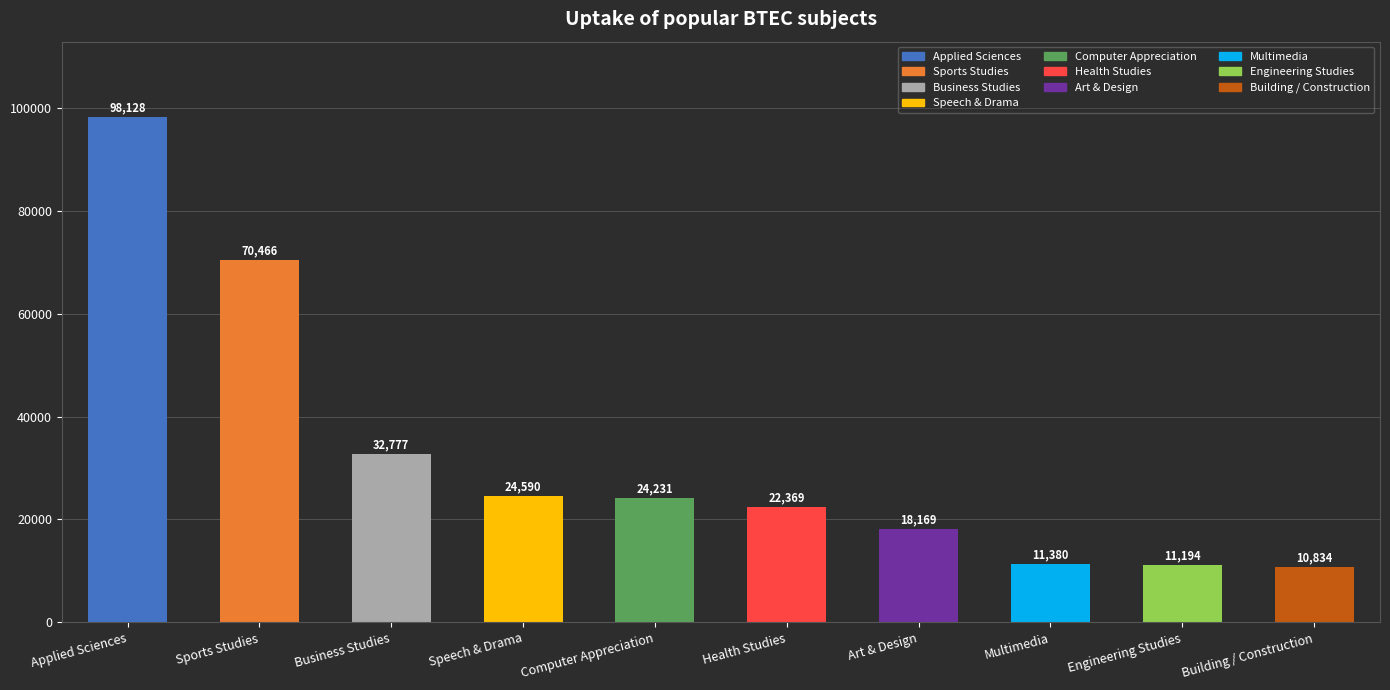

How many data points are less than 24231?

5